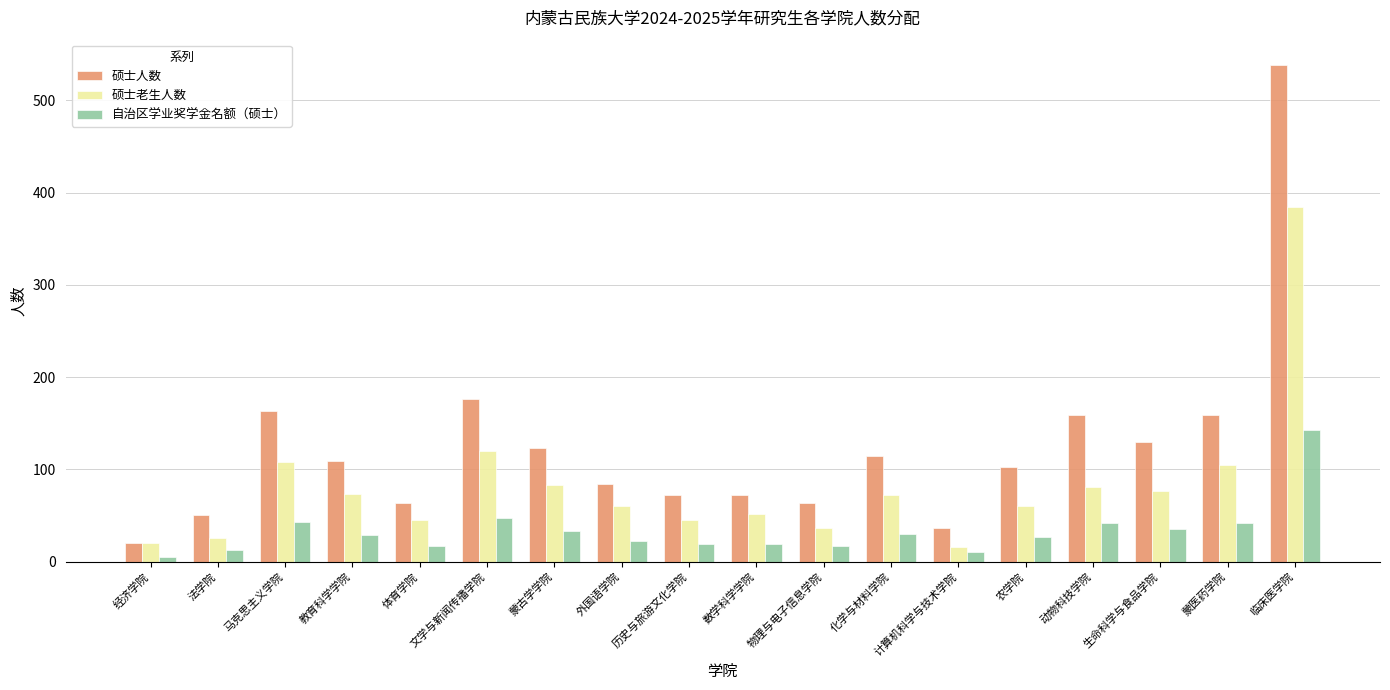

List the series in order of their overall mean, lowest first.

自治区学业奖学金名额（硕士）, 硕士老生人数, 硕士人数